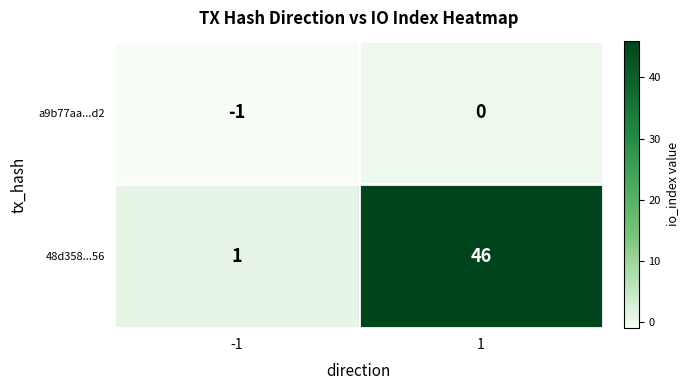

How many categories are shown in the chart?

2